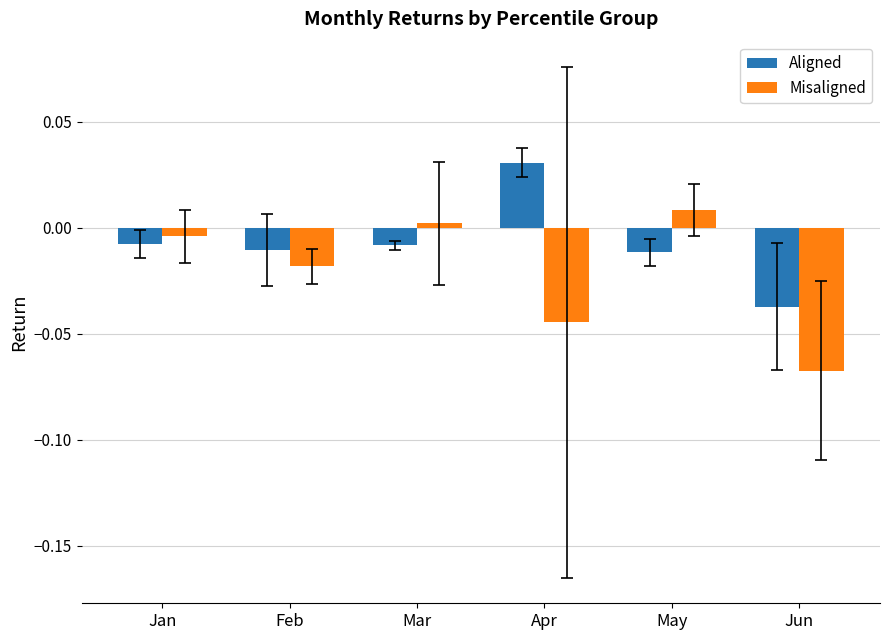

Is the value of Misaligned at May greater than the value of Aligned at Feb?

Yes